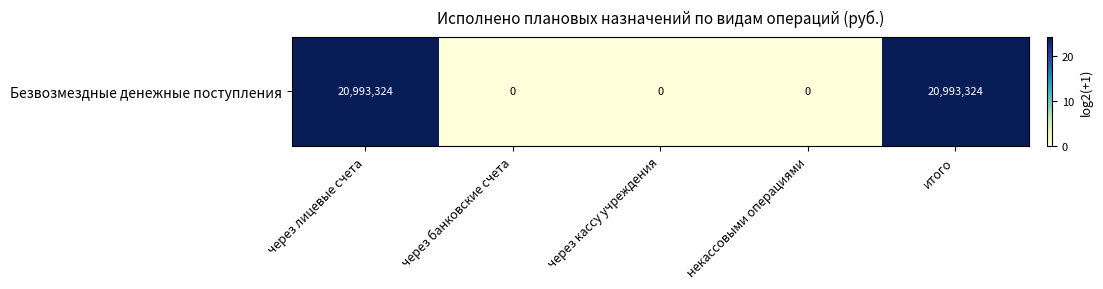

The chart shows a value of -9.0 at через кассу учреждения. True or false?

False